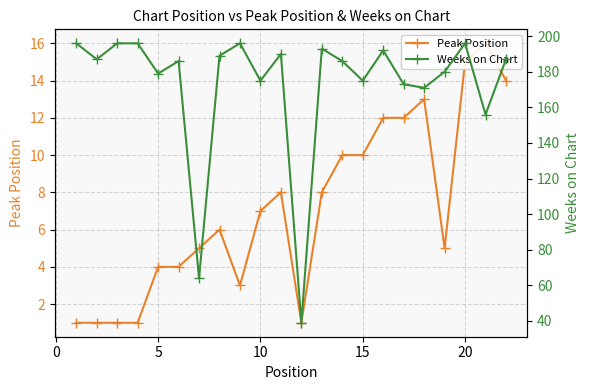

Between 10 and 19, which series saw the biggest shift?

Peak Position